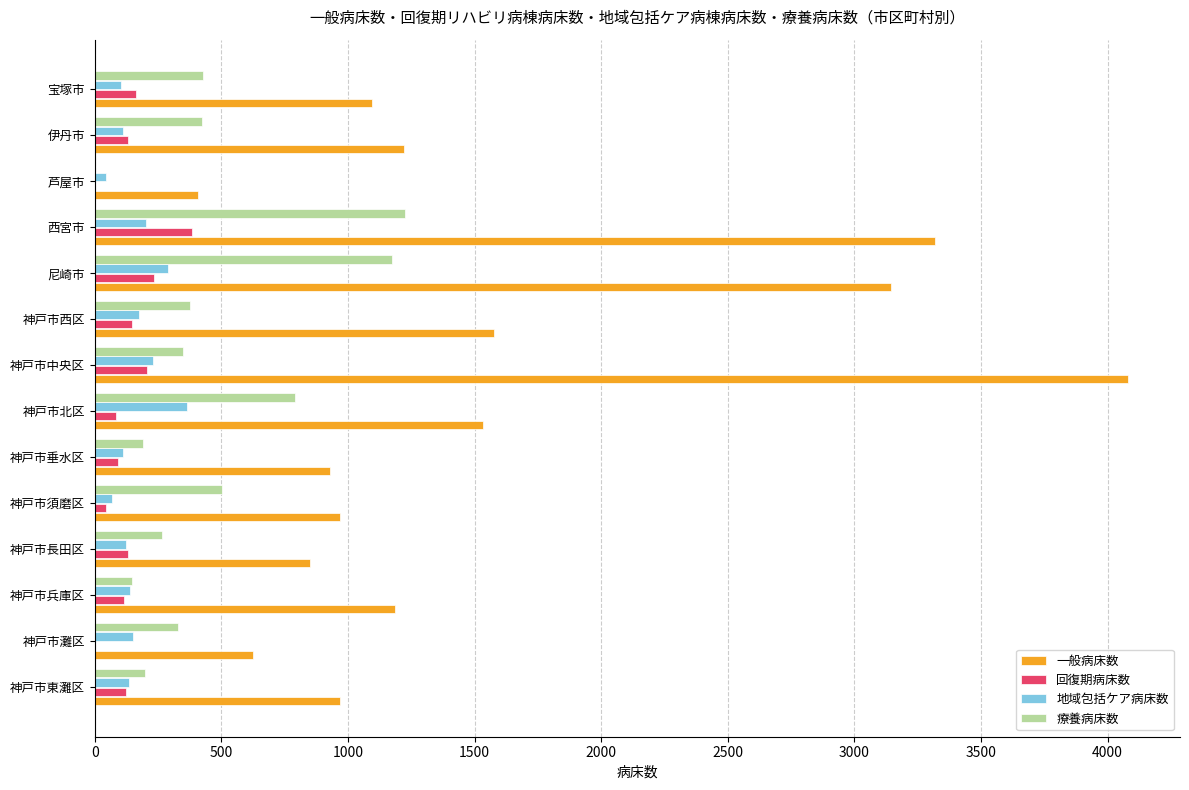

Is it true that 回復期病床数 equals 163 at 神戸市灘区?

False